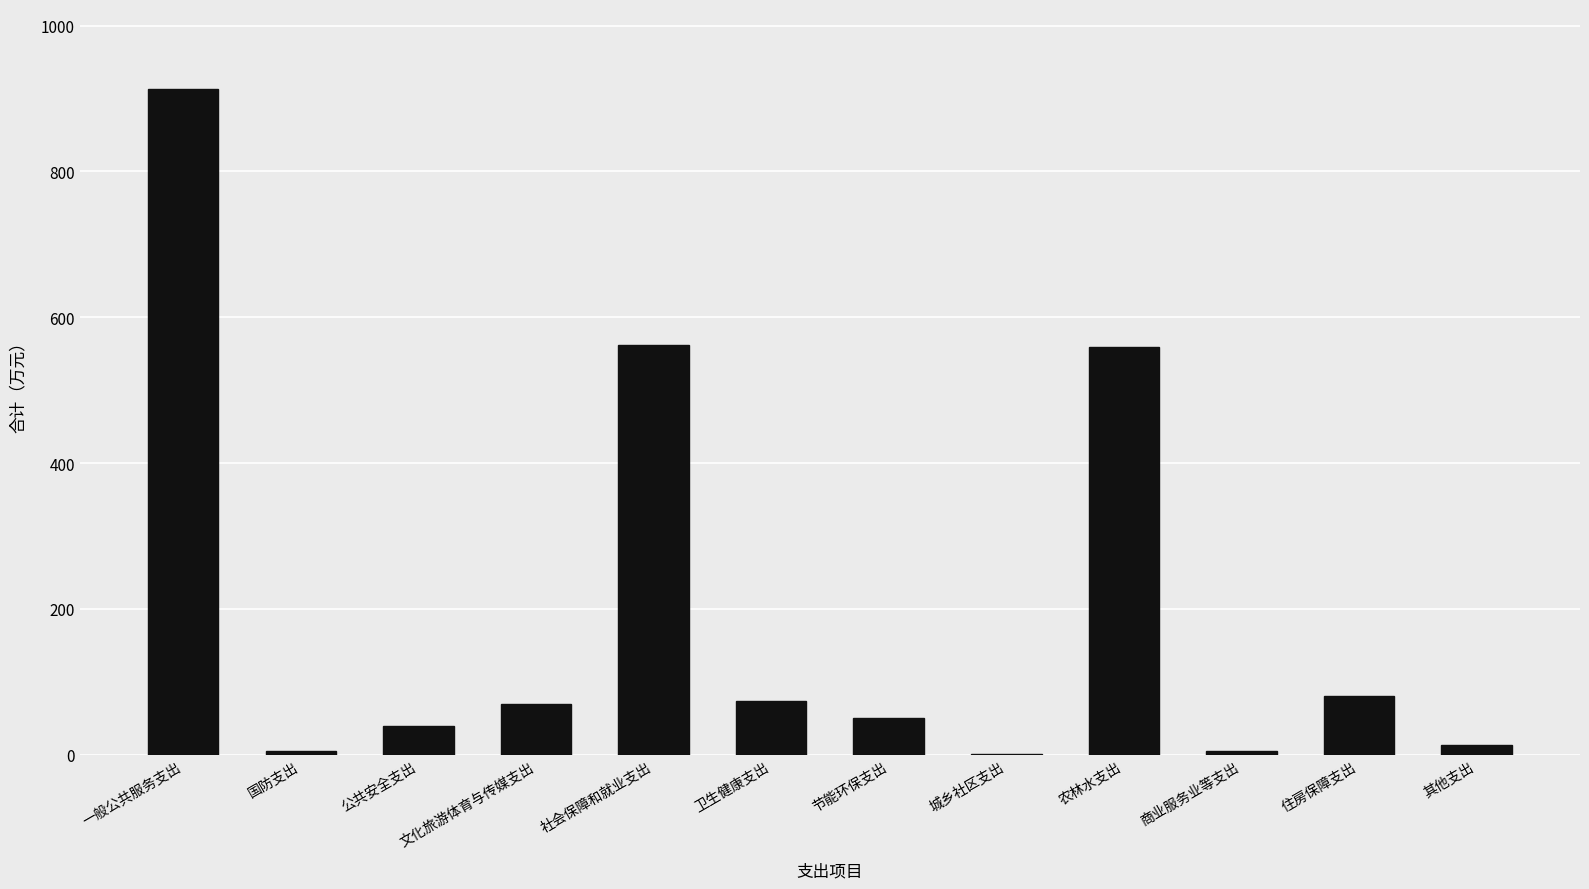

Read the value at 一般公共服务支出.

913.2